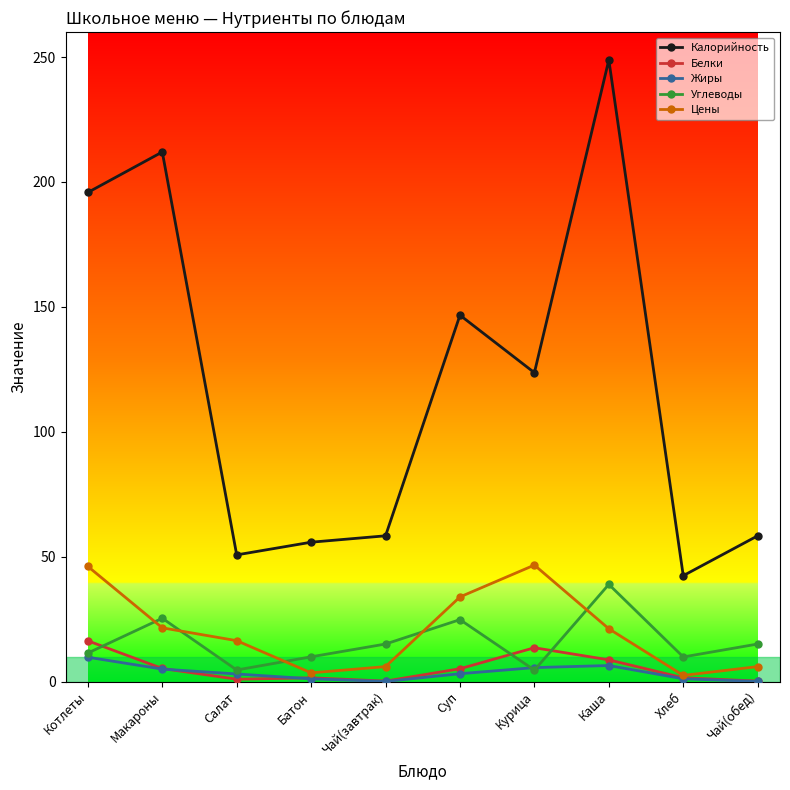

What is the highest value of the Жиры series?

9.8